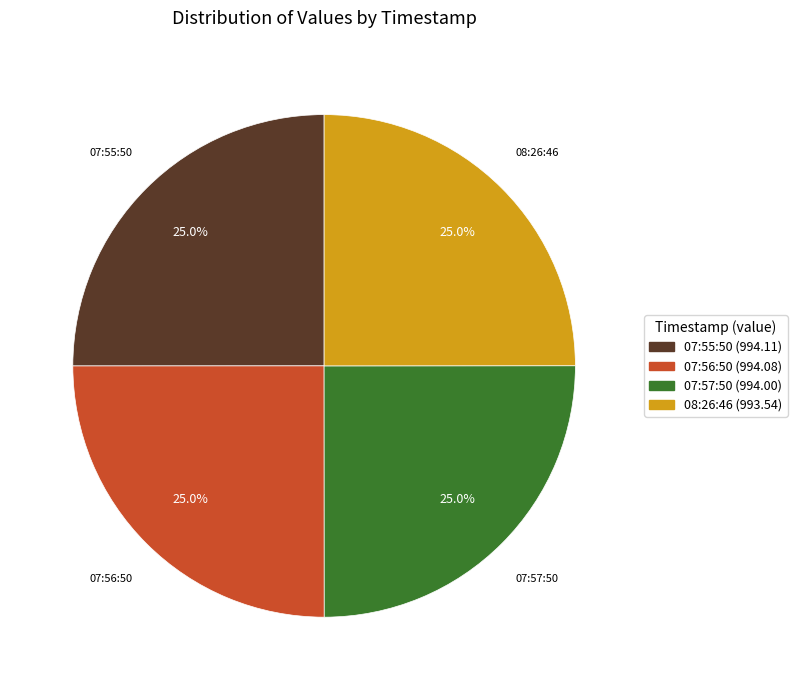

Approximately how many times larger is the value at 08:26:46 compared to 07:55:50?

1.0